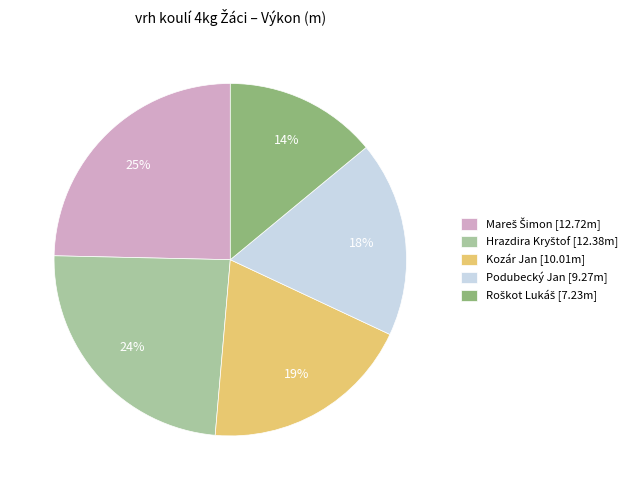

Is Kozár Jan [10.01m] the majority of the pie?

No